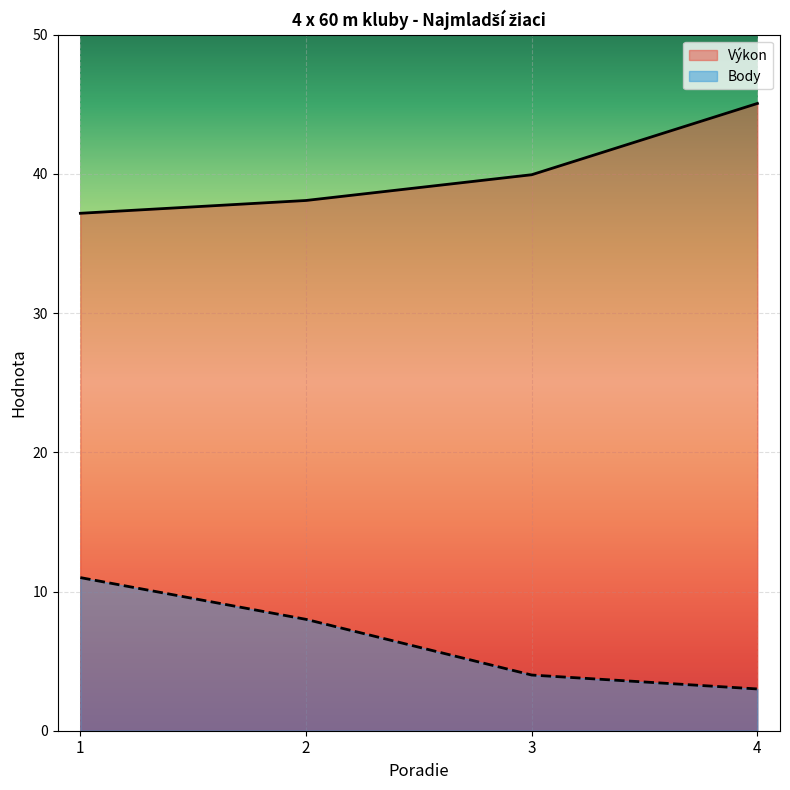

Rank the series at 2 from lowest to highest value.

Body, Výkon